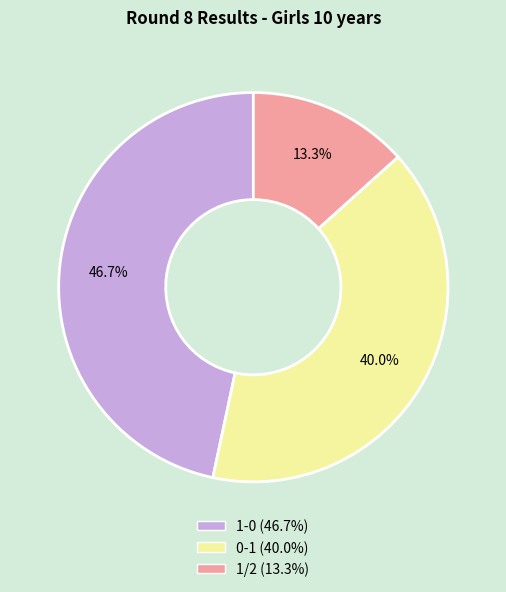

Which category has the smallest portion of the pie?

1/2